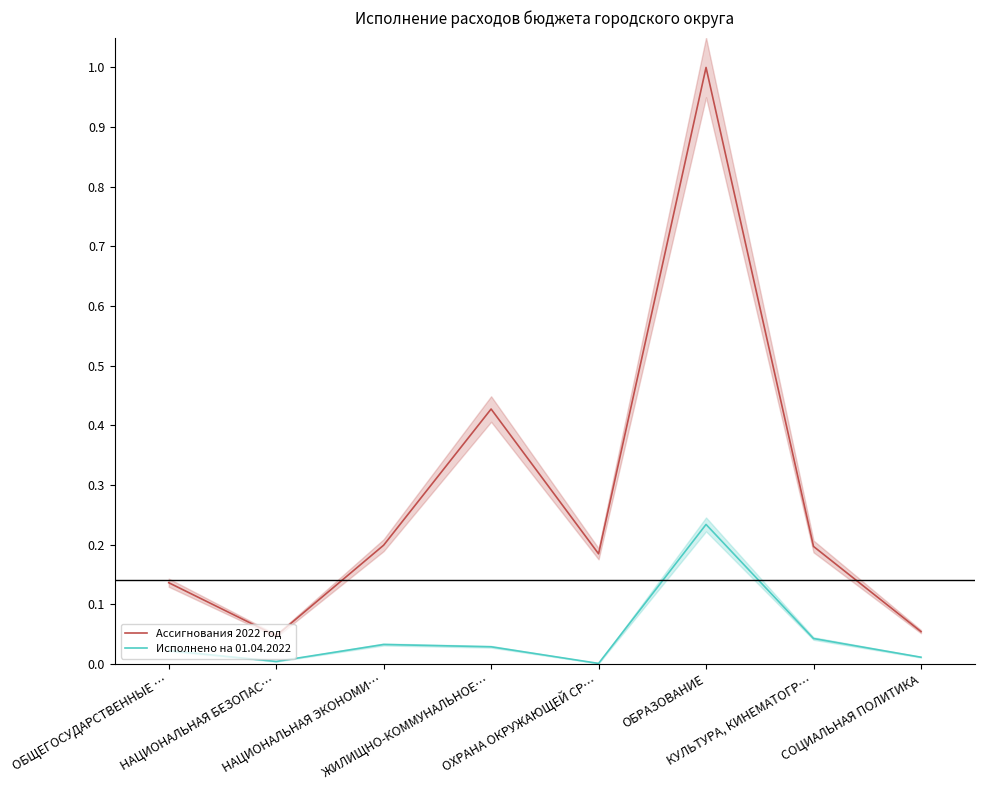

At how many categories does at least one series exceed 0?

8